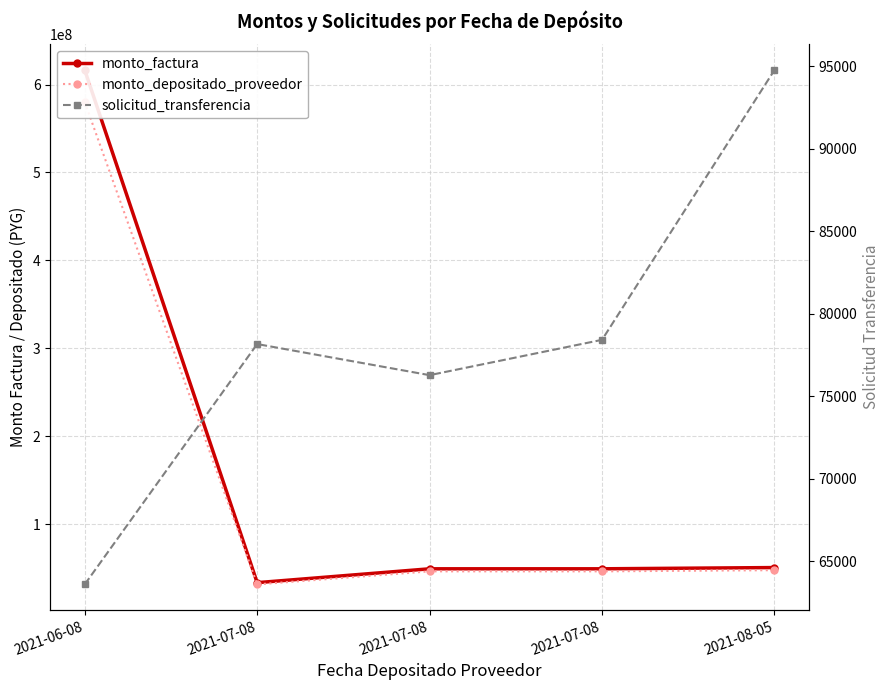

True or false: solicitud_transferencia has more than 2 points higher than both neighbors.

False